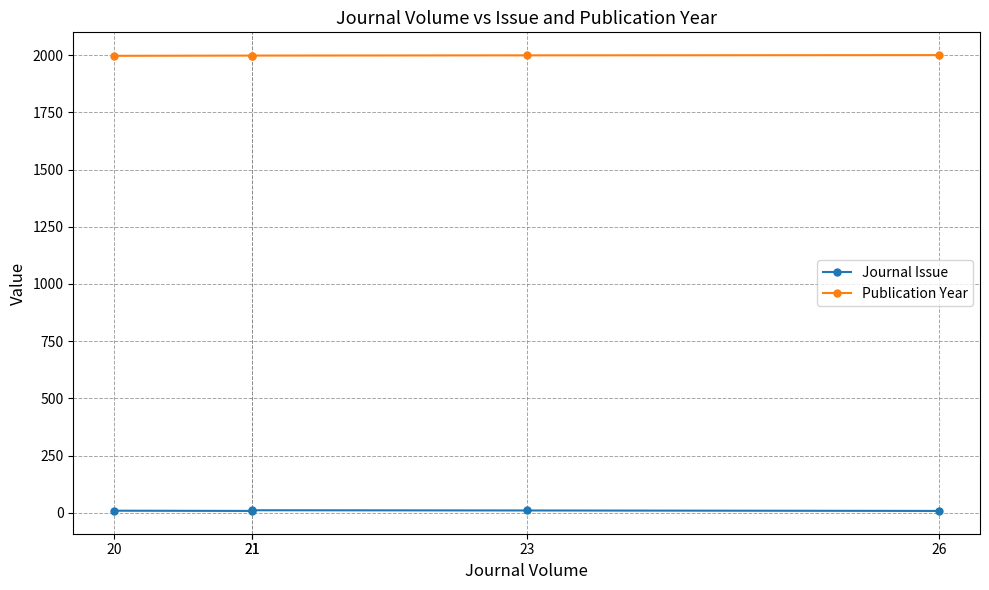

True or false: Journal Issue has more than 2 points higher than both neighbors.

False